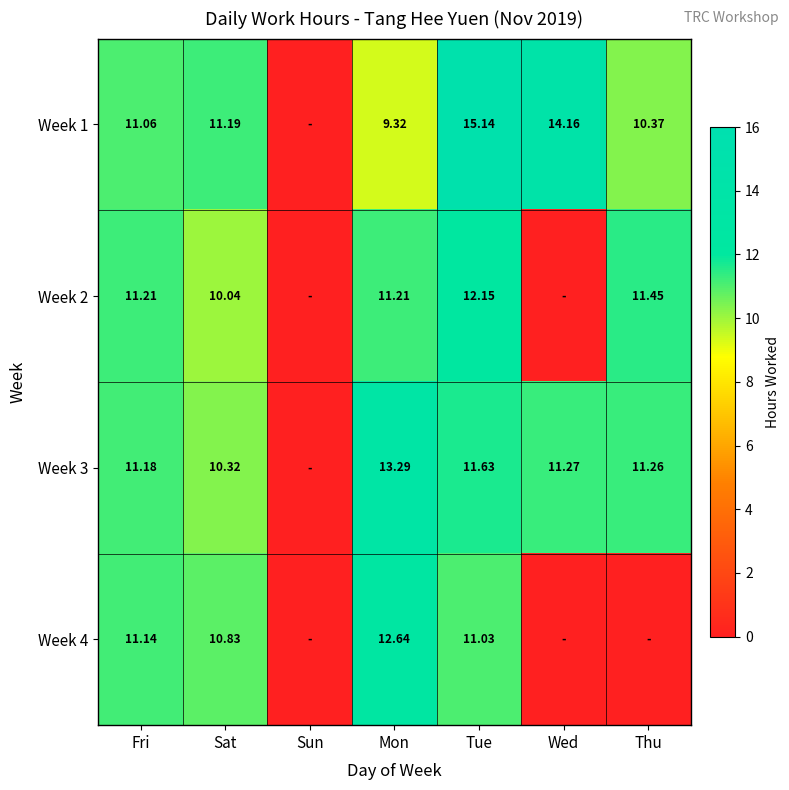

Is the value of Week 3 at Thu greater than the value of Week 1 at Wed?

No